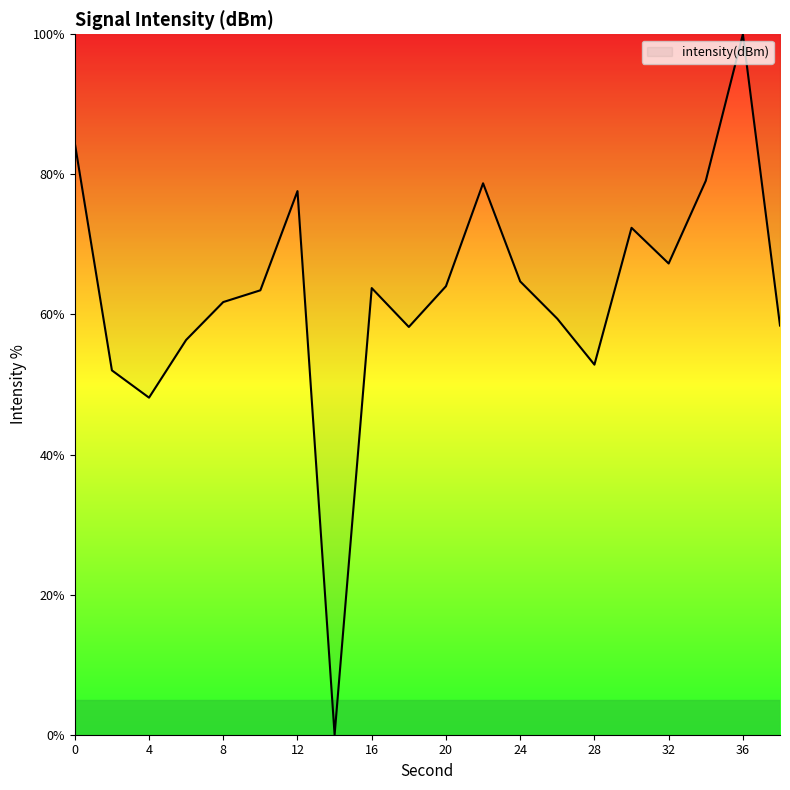

Does the chart display data point markers on the line(s)?

No